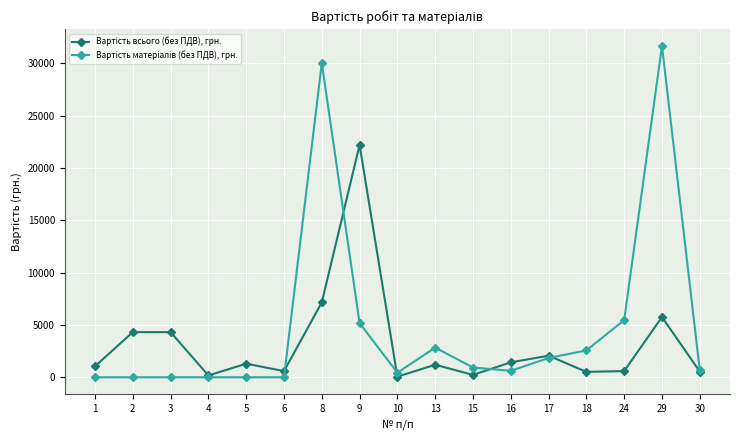

What is the maximum value shown in the chart?

31680.0